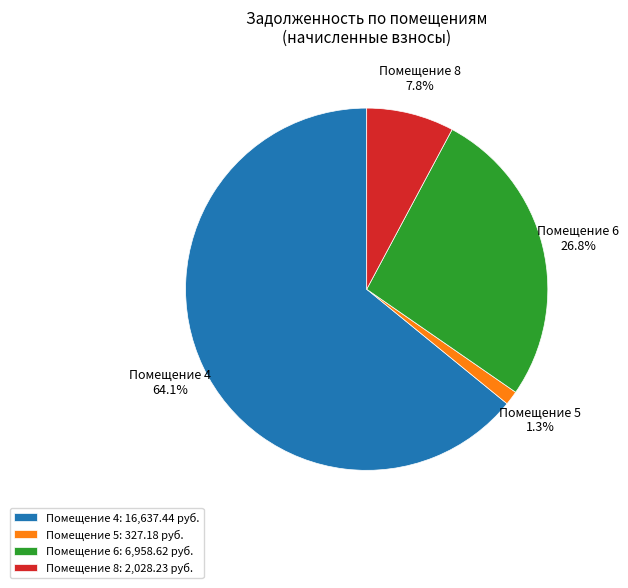

What percentage is NOT represented by Помещение 4?

35.9%